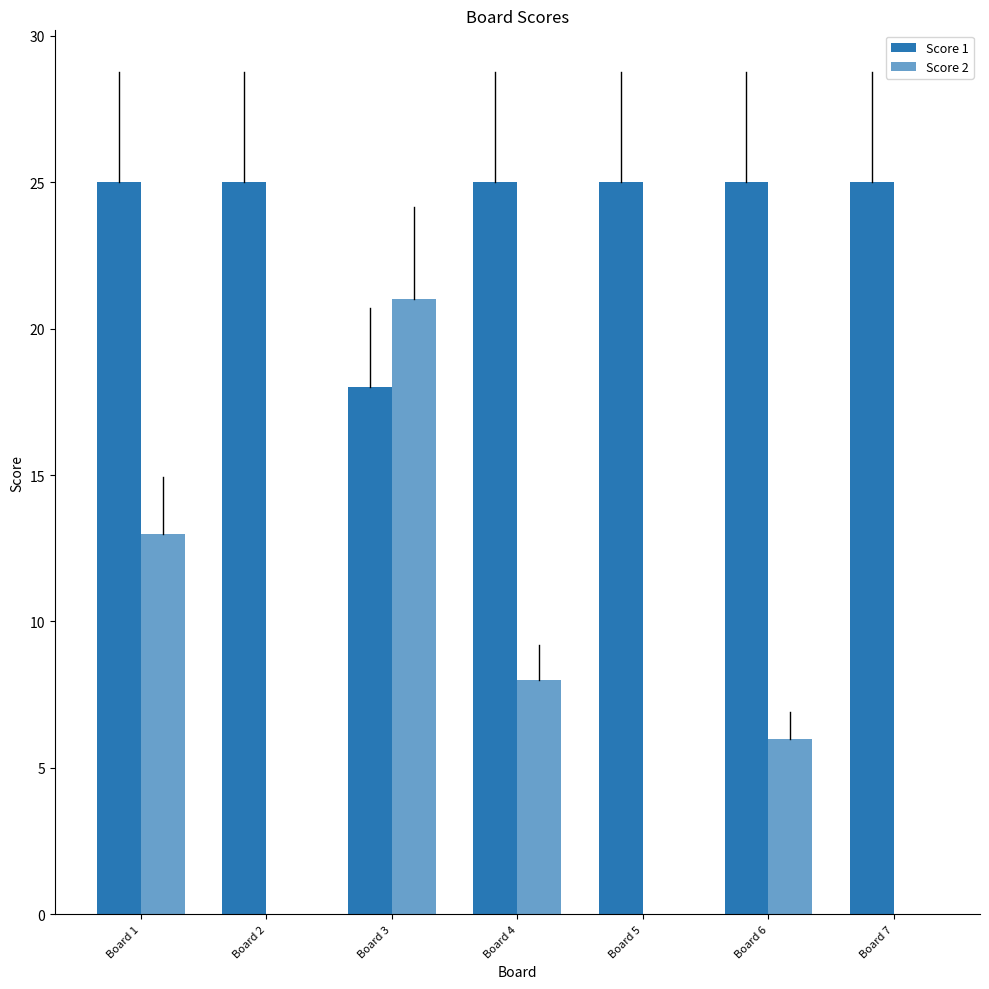

Does the chart contain stacked bars?

No